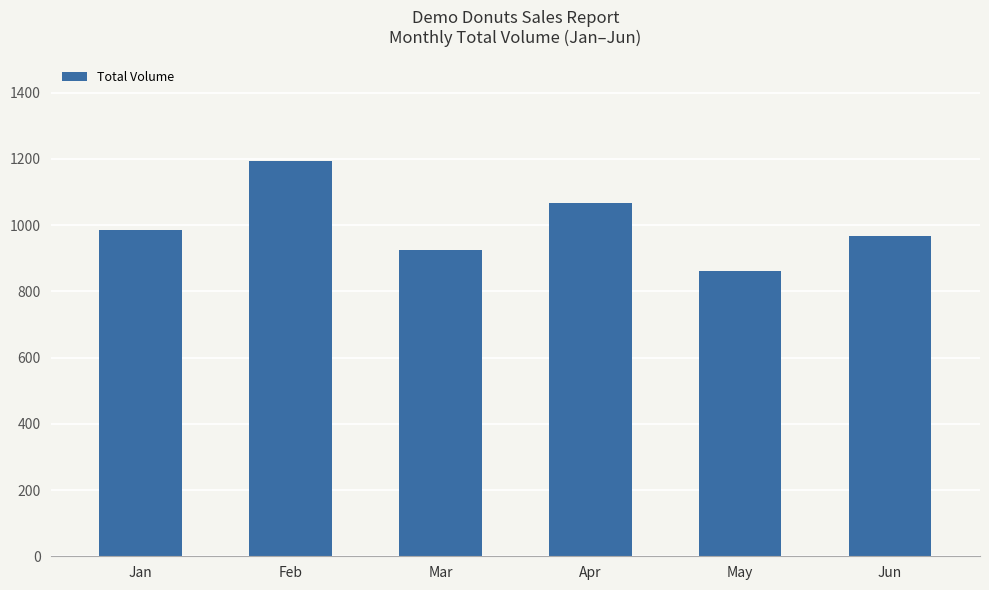

Reading left to right, what are all the values shown in this chart?

Jan=986	Feb=1194	Mar=925	Apr=1067	May=860	Jun=968